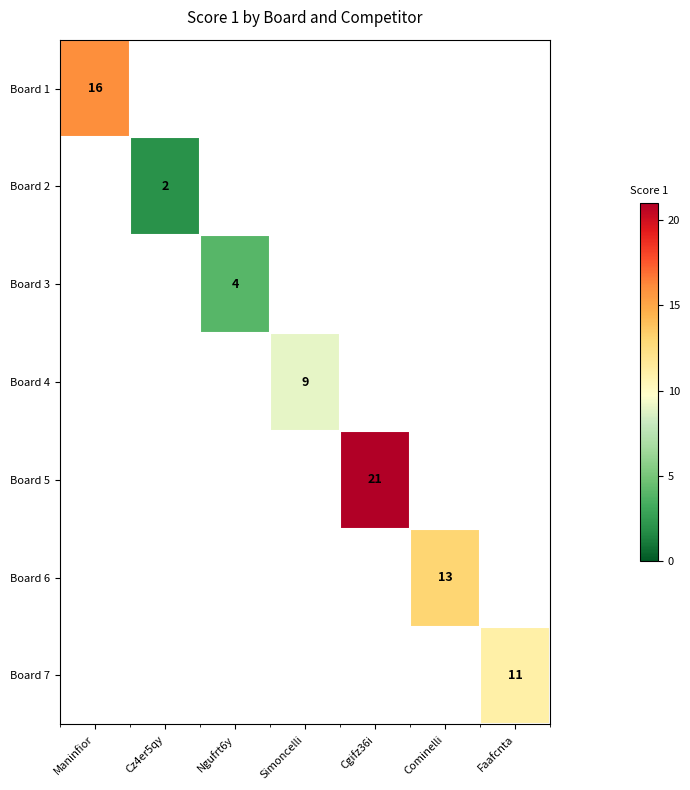

True or false: Board 1 has a value of 16 at Maninfior.

True